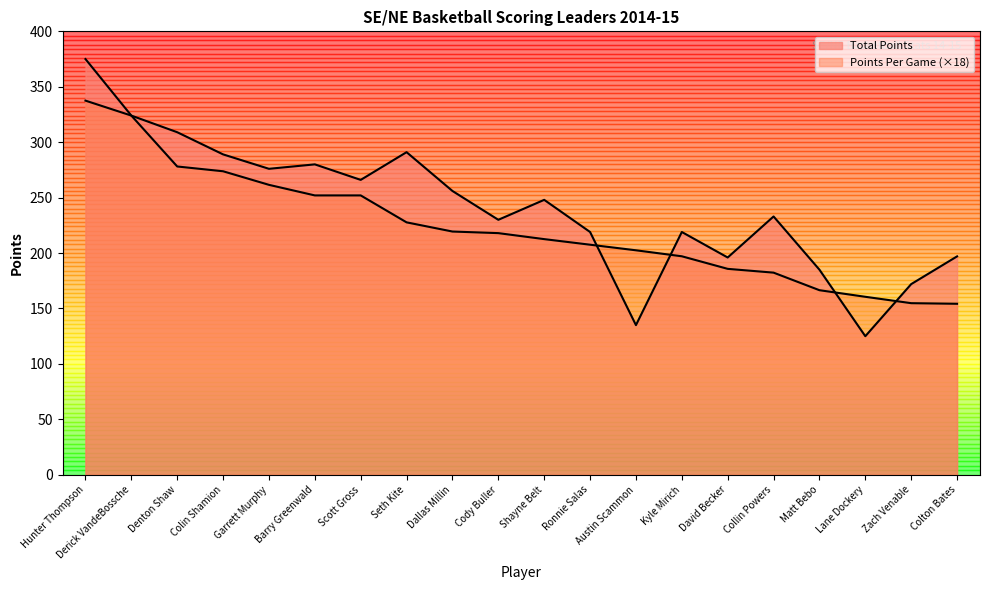

Which series has the largest range (max minus min)?

Total Points